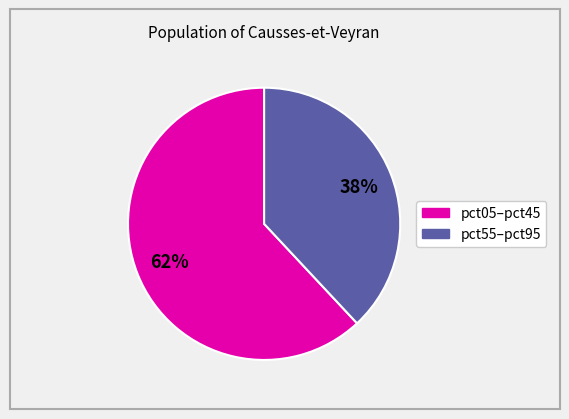

Does any single category account for the majority?

Yes